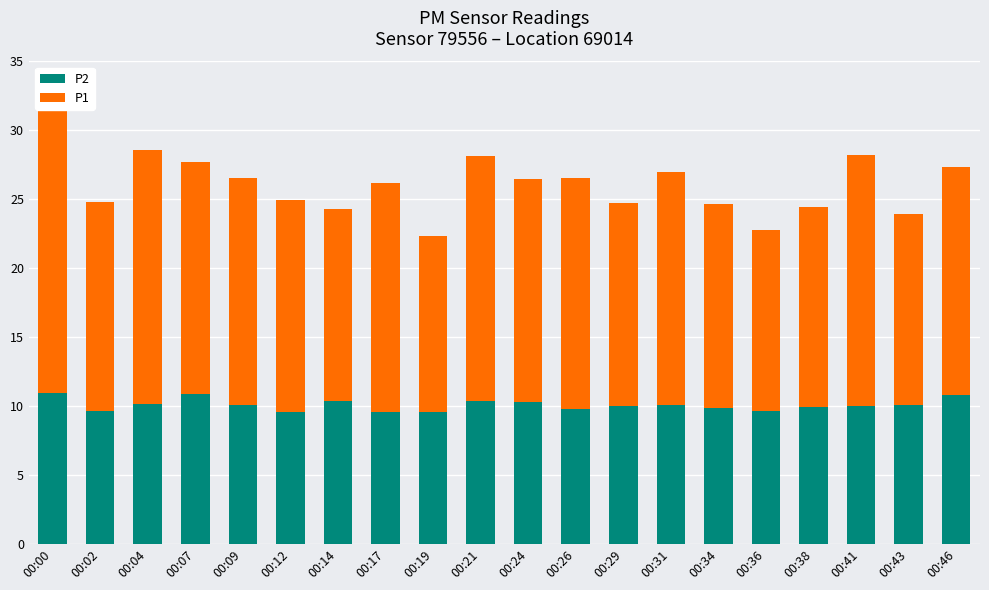

Which has a higher value, 00:14 or 00:19?

00:14